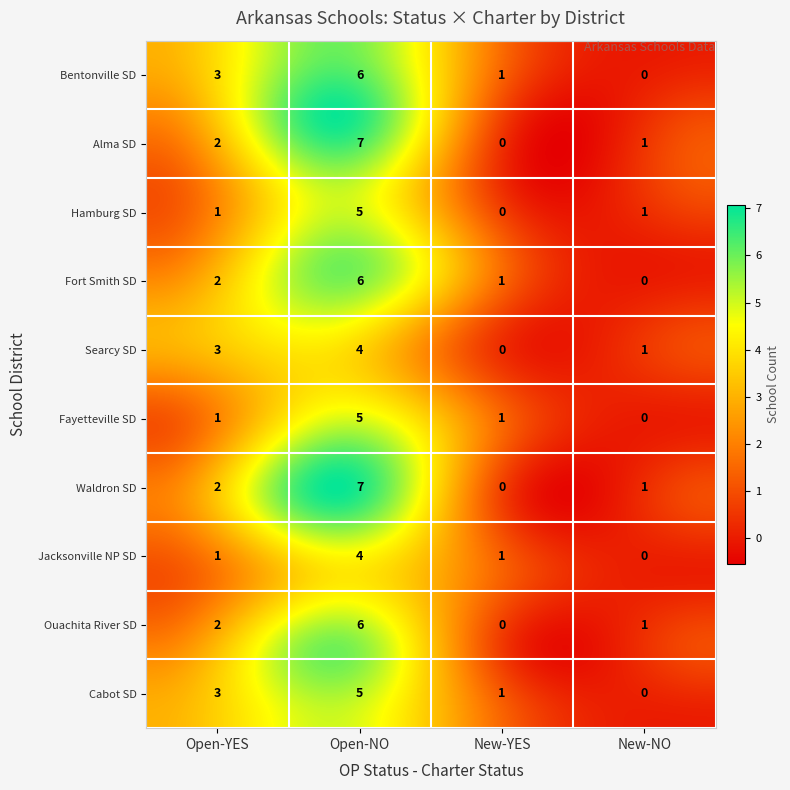

Between 3 and 5, which series saw the biggest shift?

Open_NO